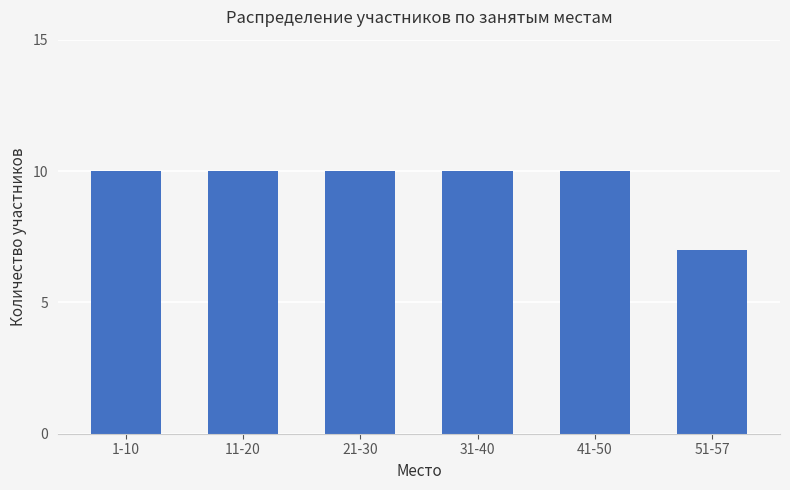

Reading right to left, what are all the values shown in this chart?

7	10	10	10	10	10